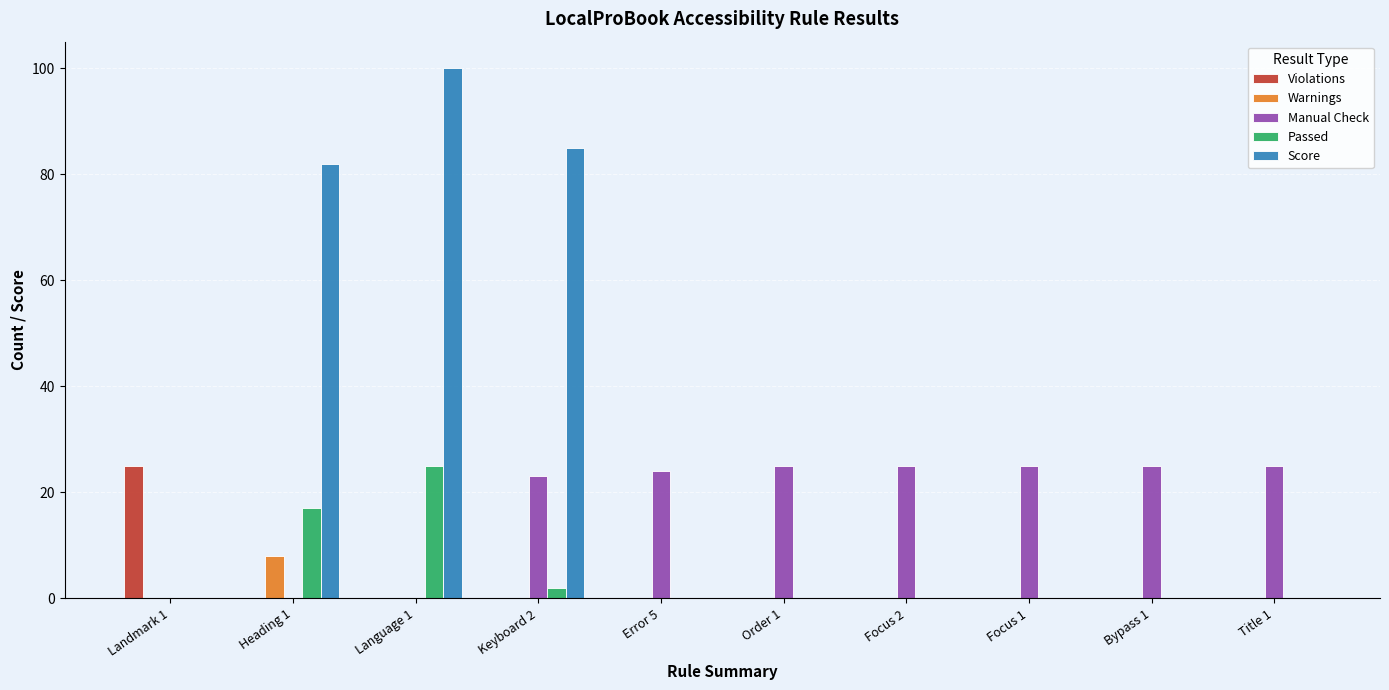

Where is Passed nearest to the value 12?

Heading 1